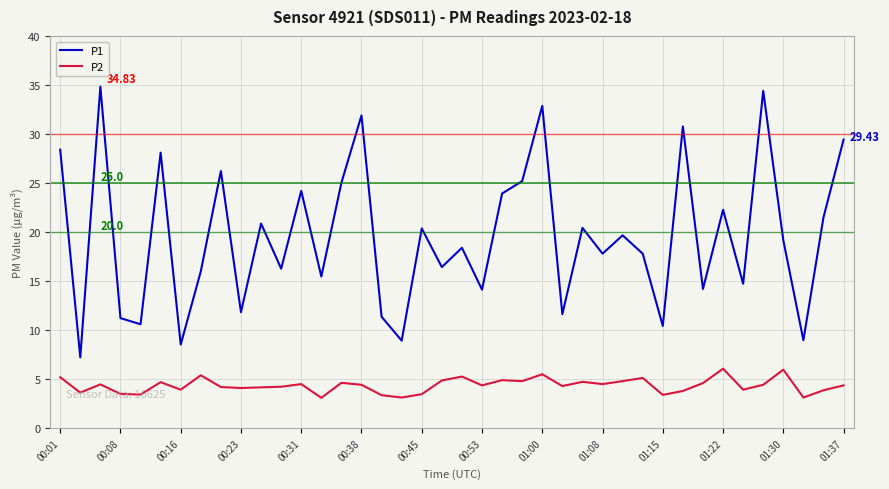

True or false: P1 and P2 cross at least once.

False